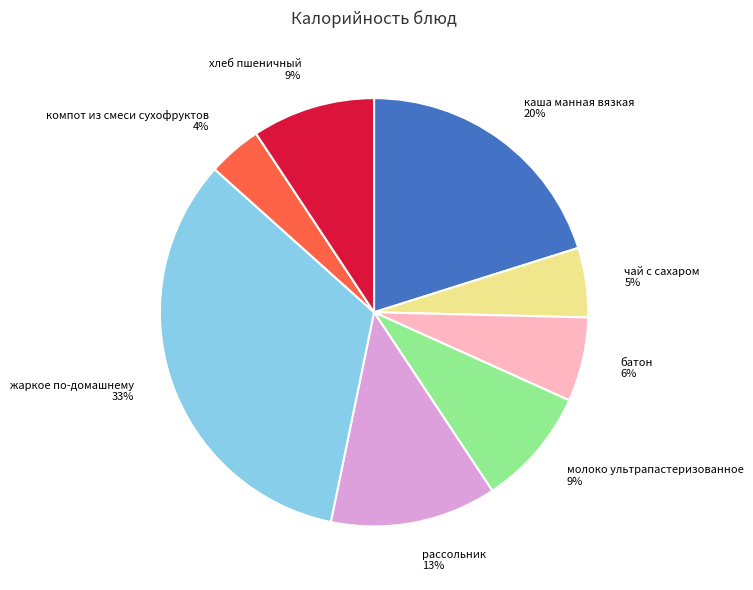

Is the sum of жаркое по-домашнему and батон greater than half?

No